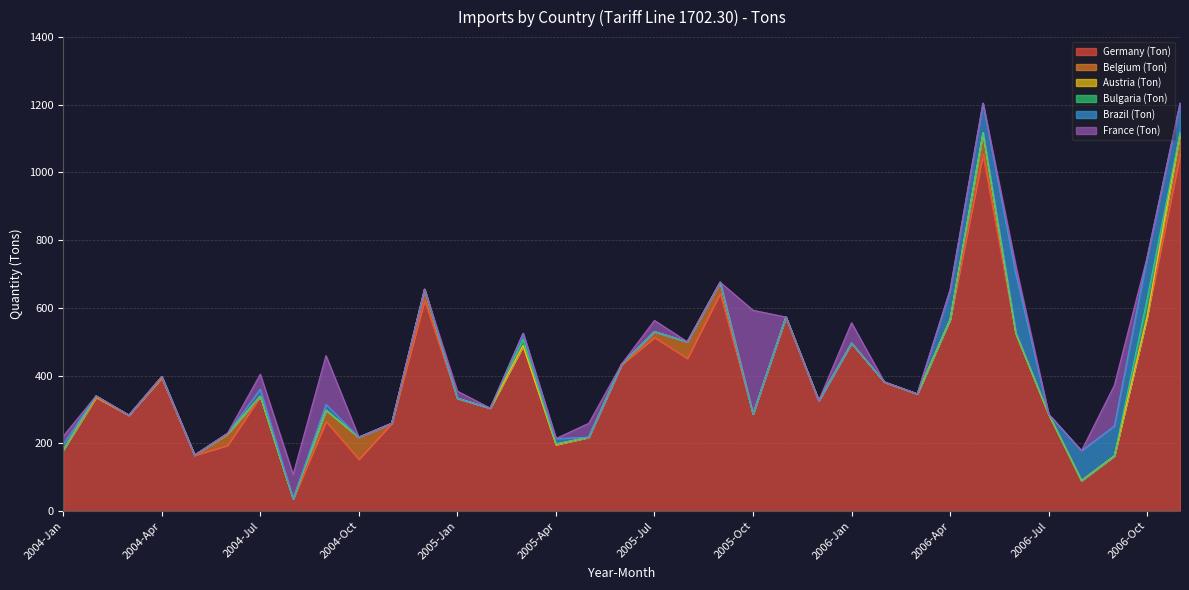

Which label corresponds to the largest value in the chart?

2006-May